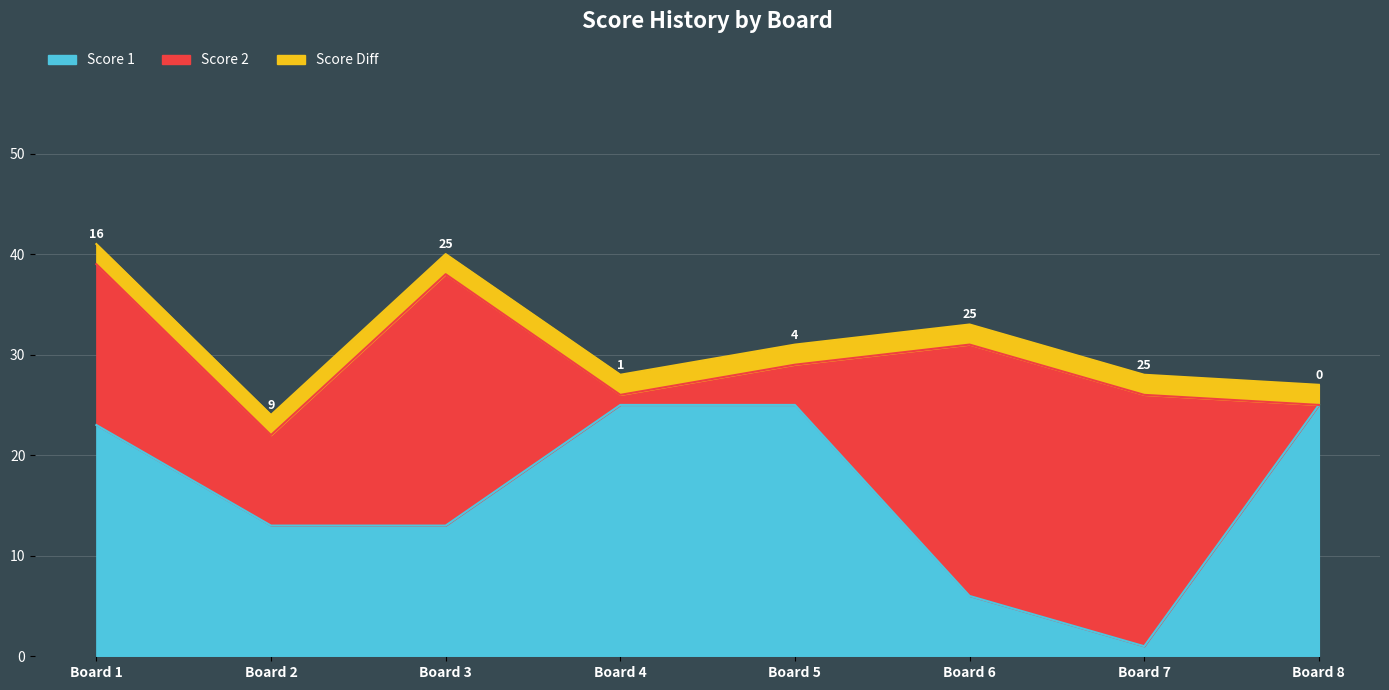

Reading right to left, extract all data points from this chart.

Board 8=25	Board 7=1	Board 6=6	Board 5=25	Board 4=25	Board 3=13	Board 2=13	Board 1=23